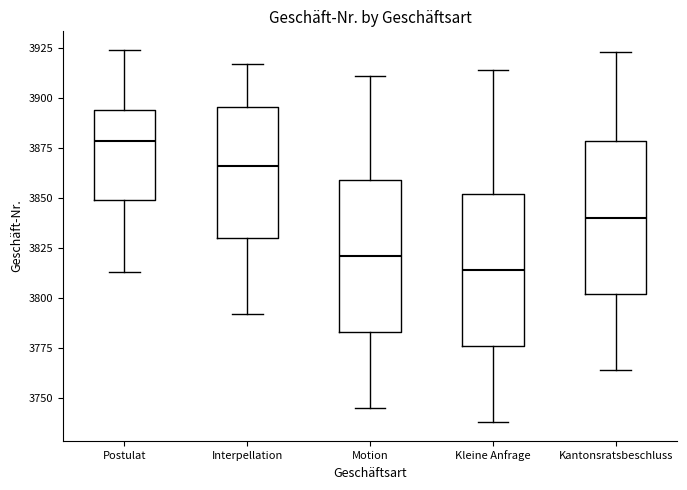

Reading left to right, transcribe this box plot: for each box, give where its median line is, the range the box spans, and where its two whiskers end, as read against the y-axis. The values are not printed on the chart, so give them approximately, as read against the axis.

Postulat: median 3880, box 3850 to 3895, whiskers 3815 to 3925
Interpellation: median 3865, box 3830 to 3895, whiskers 3790 to 3915
Motion: median 3820, box 3785 to 3860, whiskers 3745 to 3910
Kleine Anfrage: median 3815, box 3775 to 3850, whiskers 3740 to 3915
Kantonsratsbeschluss: median 3840, box 3800 to 3880, whiskers 3765 to 3925